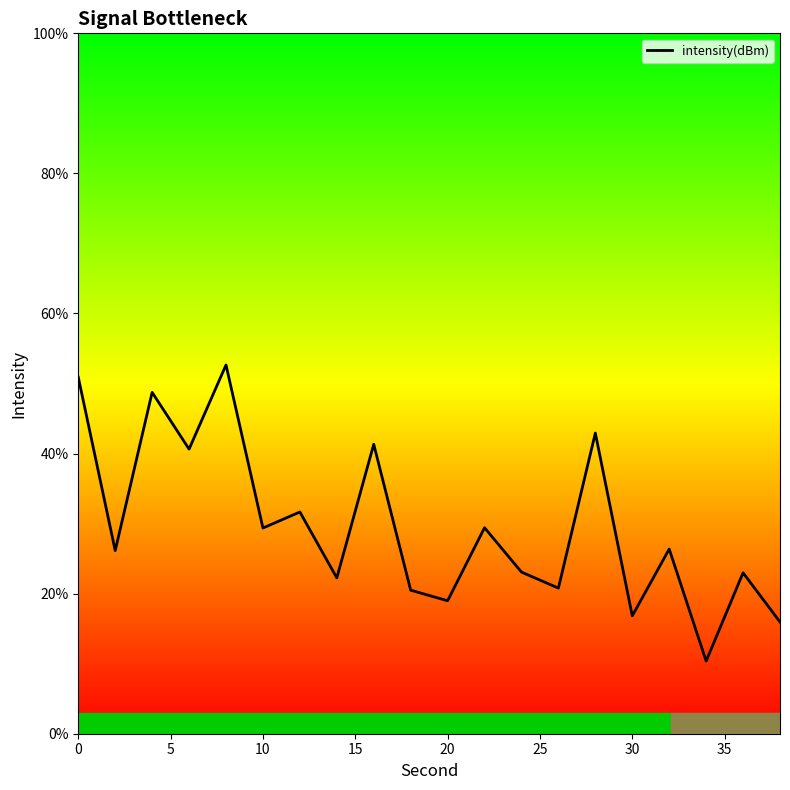

What is the minimum value shown in the chart?

10.4